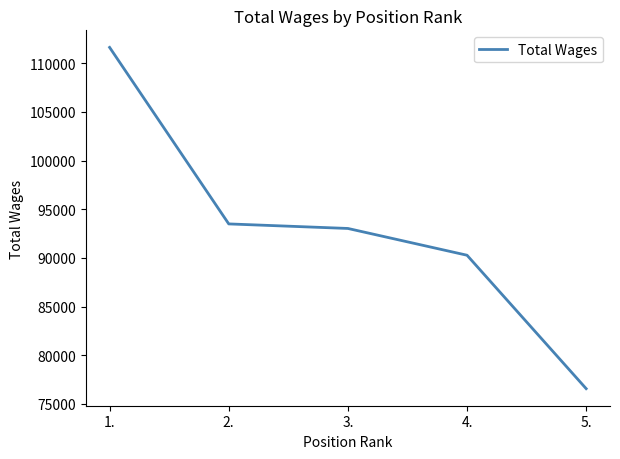

True or false: the data shows 155320 at 4..

False